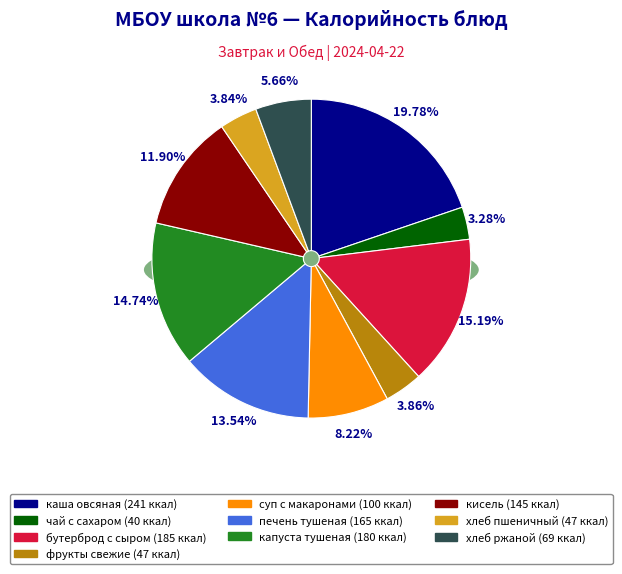

Count the number of slices in the pie.

10